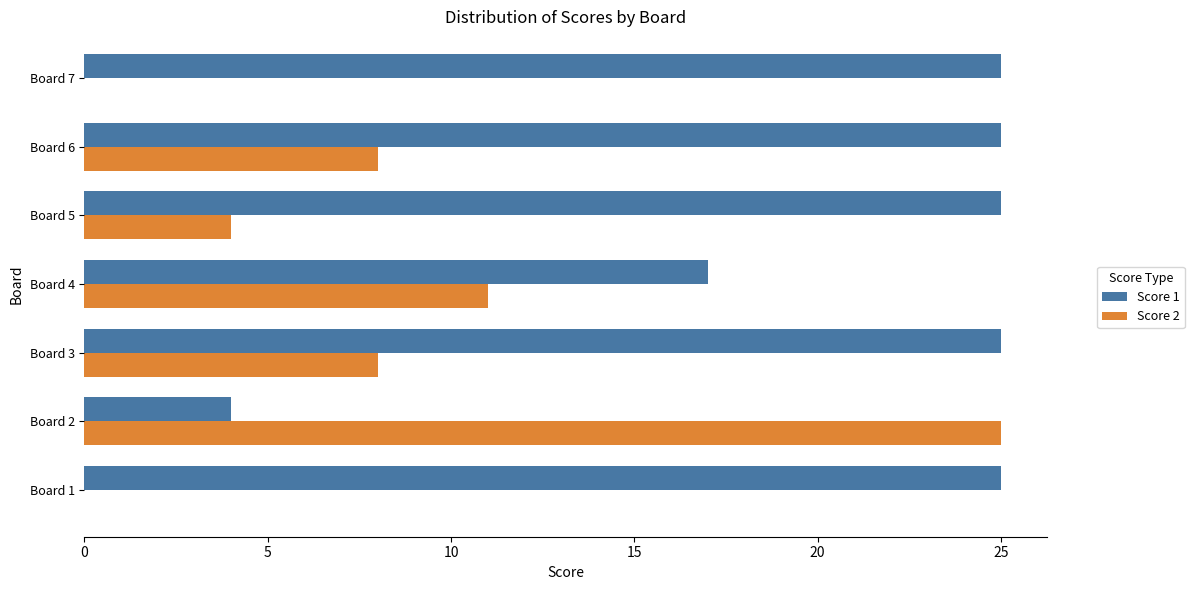

Is it true that Score 1 equals 11 at Board 4?

False